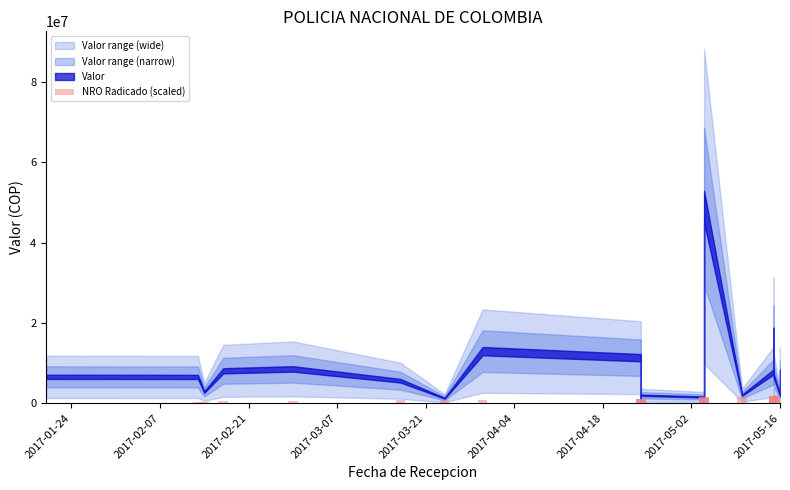

Does the chart contain stacked bars?

No